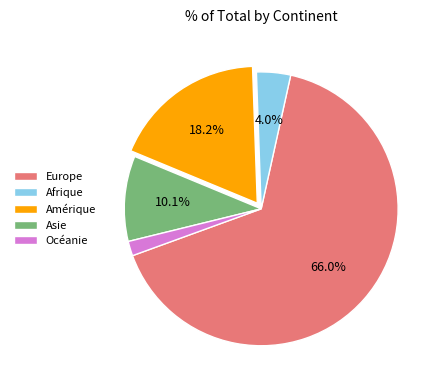

Which has a higher value, Afrique or Europe?

Europe